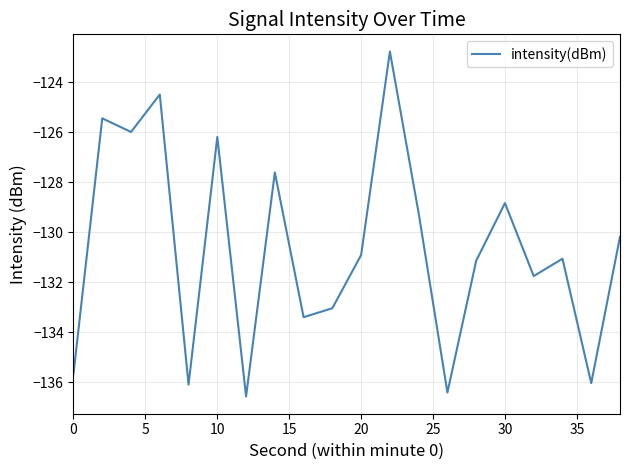

What is the smallest value displayed?

-136.6